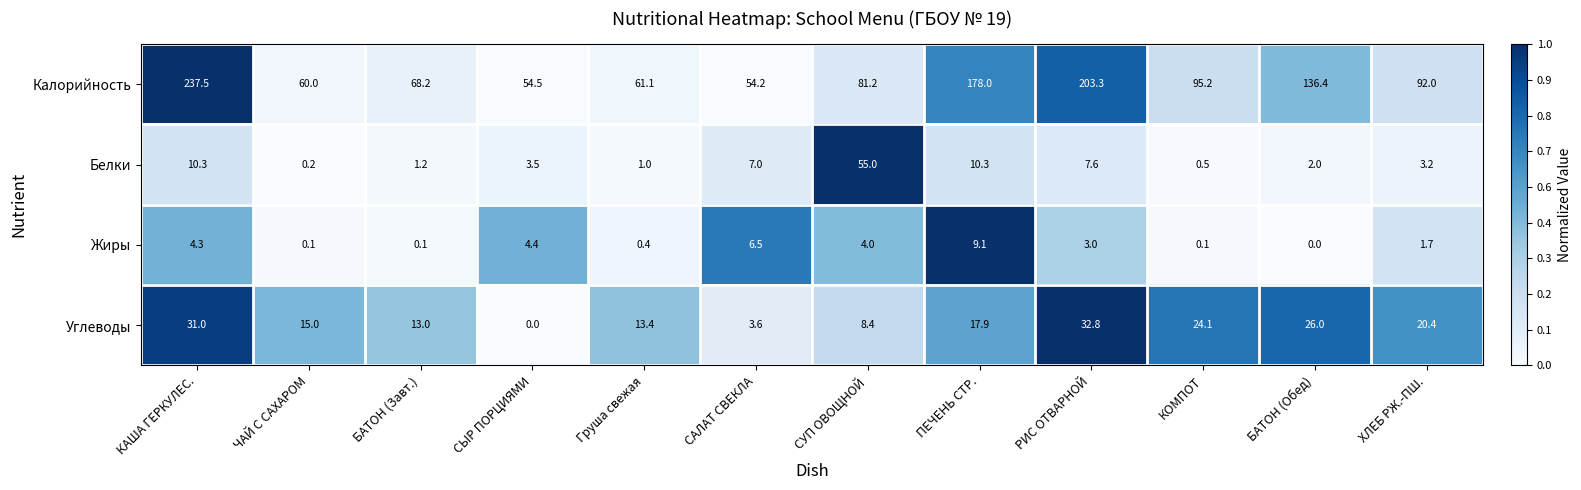

Which series has the widest spread of values?

Калорийность